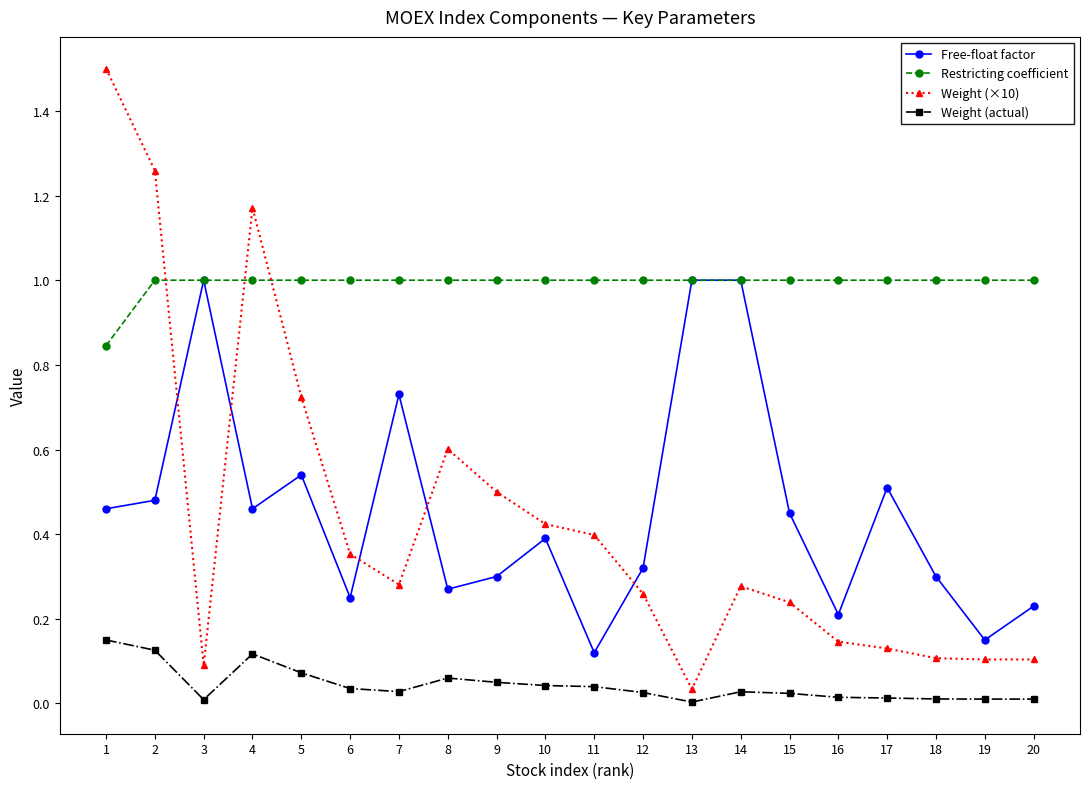

How many distinct data groups are displayed?

4